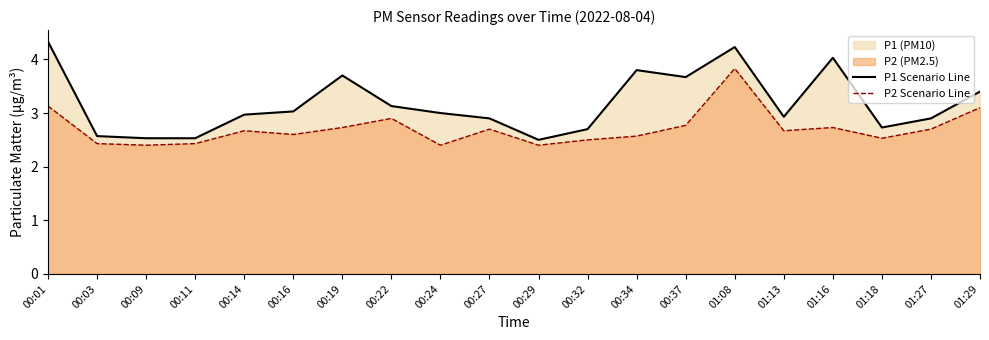

True or false: P1 Scenario Line has more than 0 interior local peaks.

True